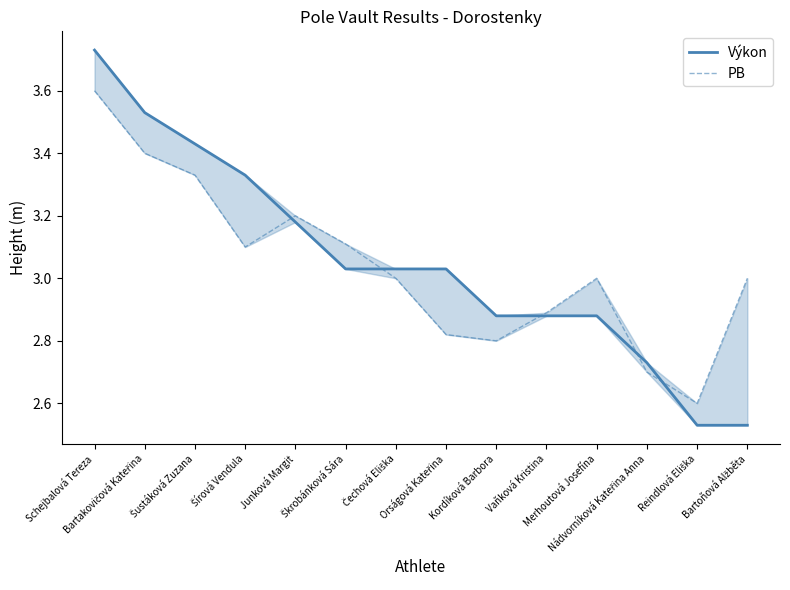

What is the maximum value shown in the chart?

3.7